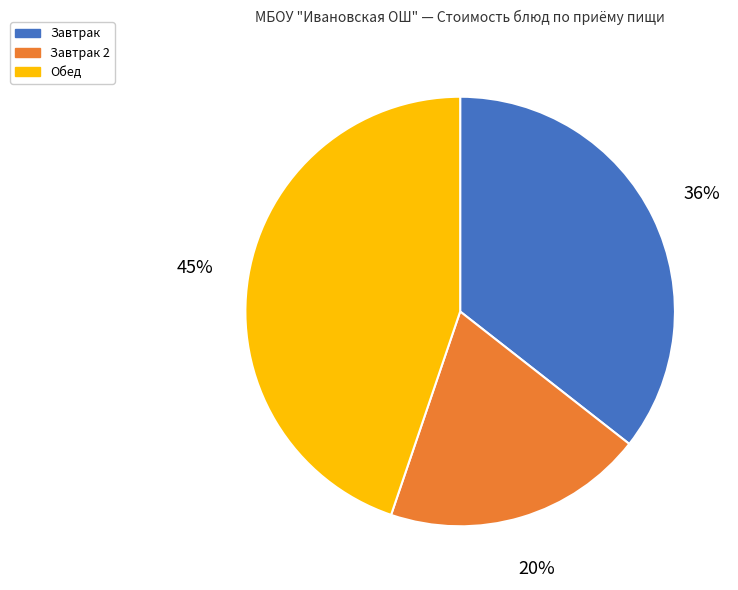

Does any single category account for the majority?

No